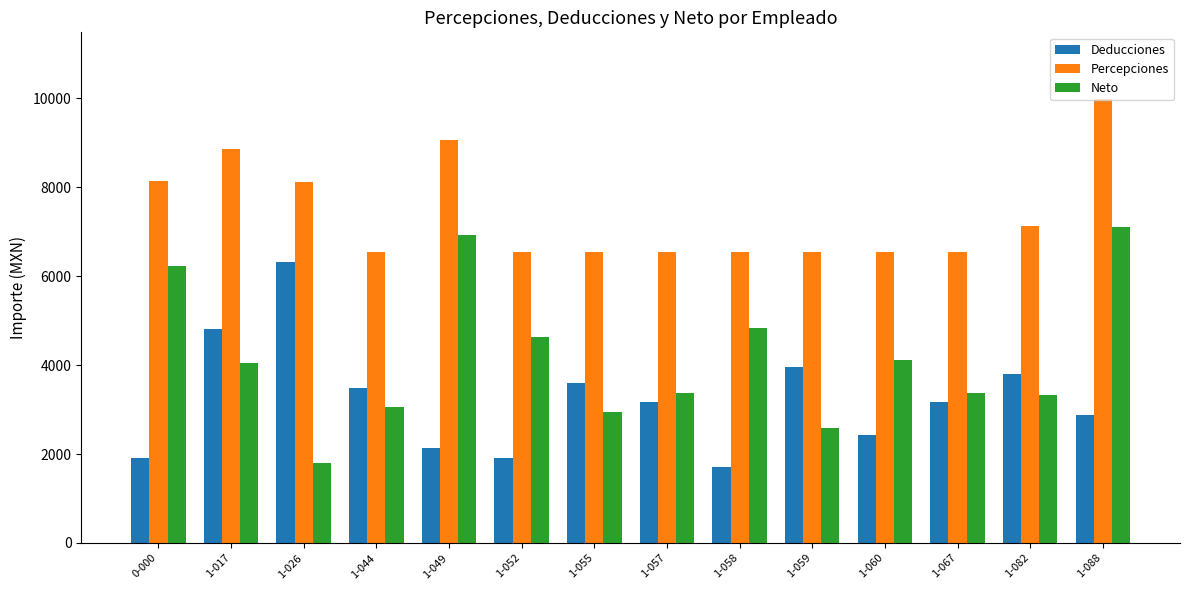

At how many categories does at least one series exceed 8970?

2